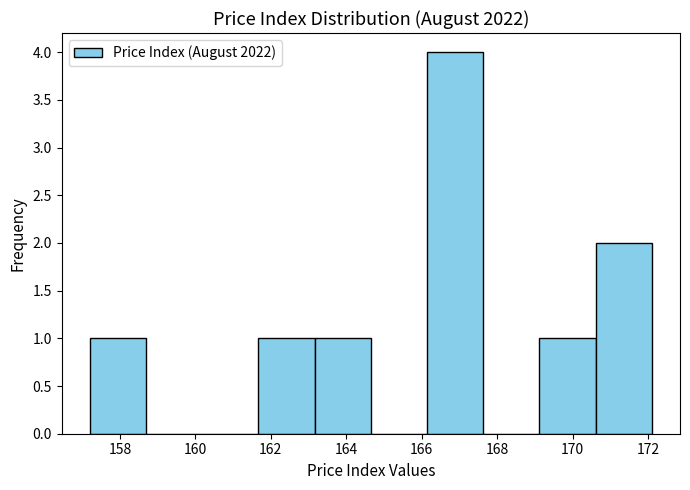

Reading left to right, transcribe this chart: for each bar, give the range it covers on the x-axis and its height. Neither the bar edges nor the heights are printed on the chart, so give them approximately, as read against the axes.

157.2 to 158.6: 1
158.6 to 160.2: 0
160.2 to 161.6: 0
161.6 to 163.2: 1
163.2 to 164.6: 1
164.6 to 166.2: 0
166.2 to 167.6: 4
167.6 to 169.2: 0
169.2 to 170.6: 1
170.6 to 172.2: 2